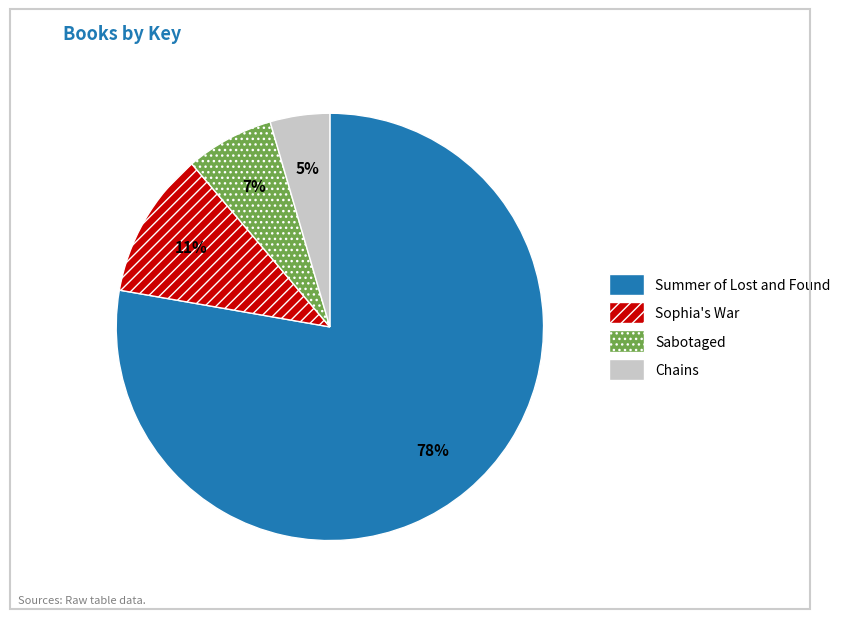

Which category has the biggest portion of the pie?

Summer of Lost and Found